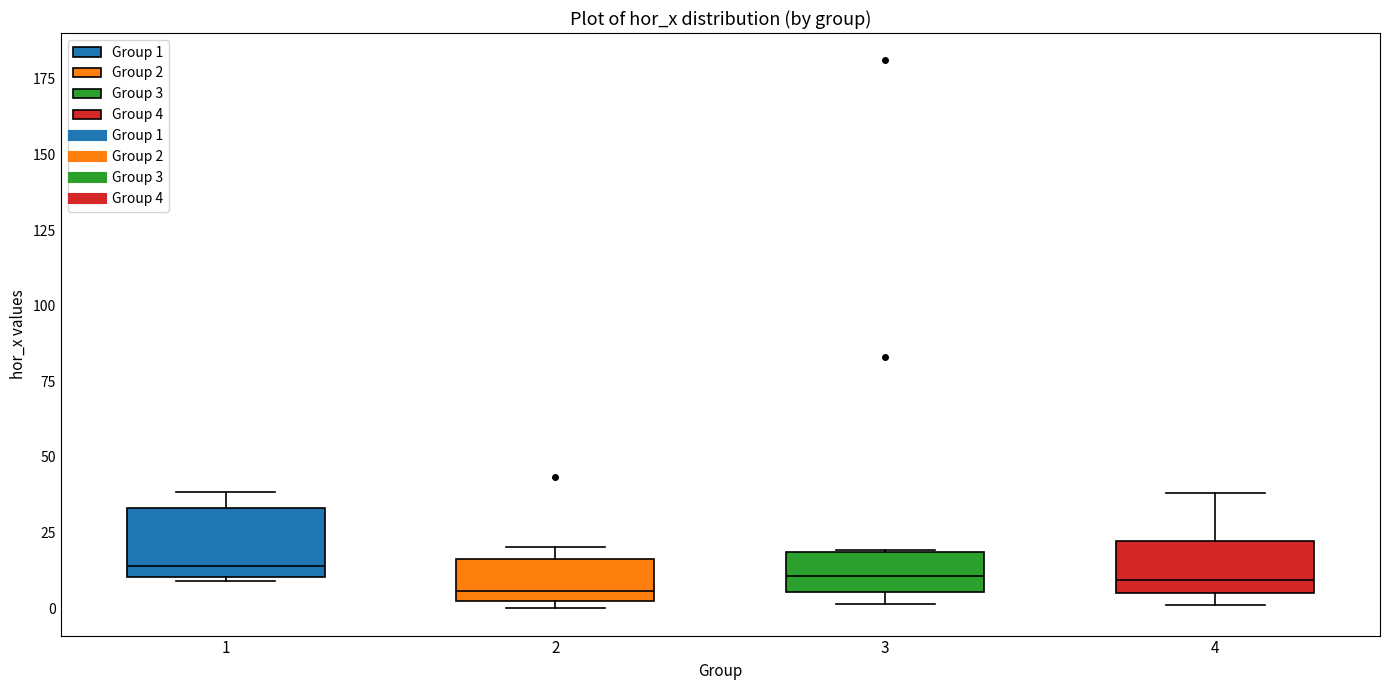

Where is the lower edge of the box at x = 4 on the y-axis? The values are not printed on the chart, so give them approximately, as read against the axis.

5